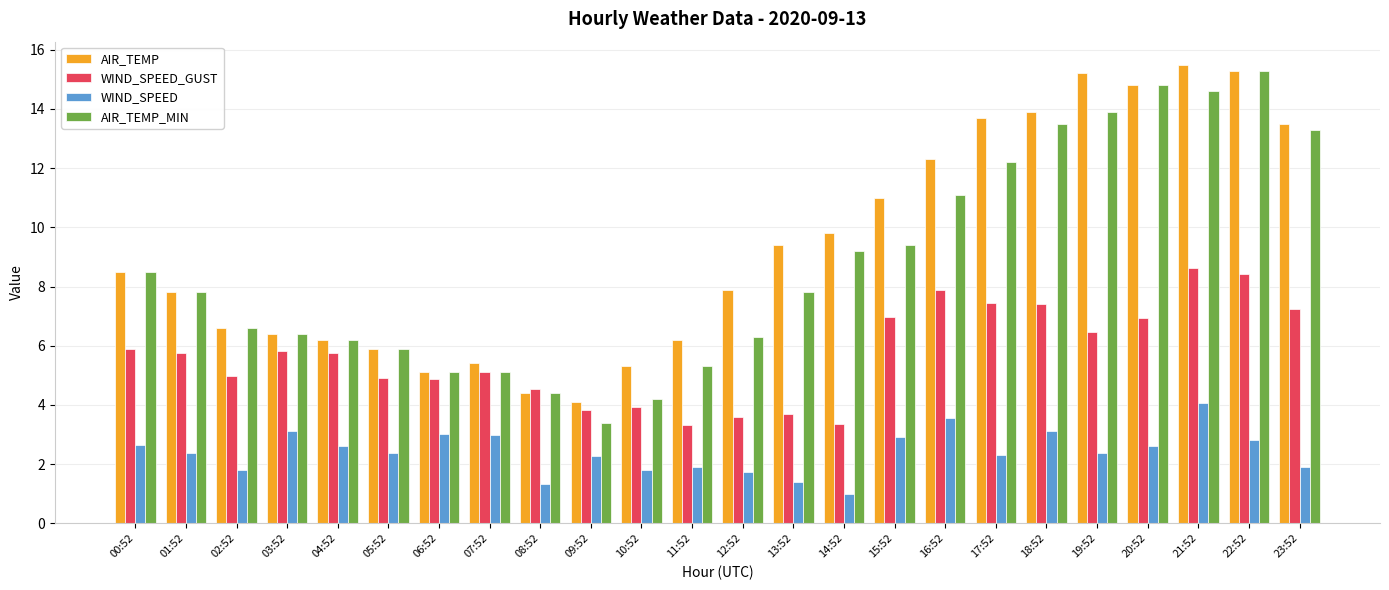

Which series has the largest total across all categories?

AIR_TEMP